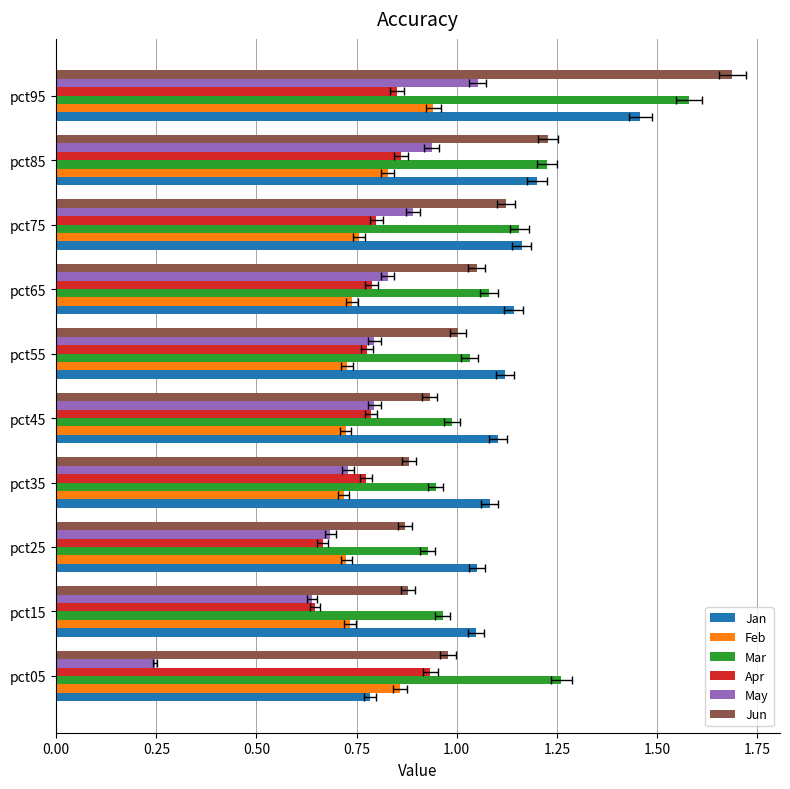

At which category is the sum across all series the highest?

pct95